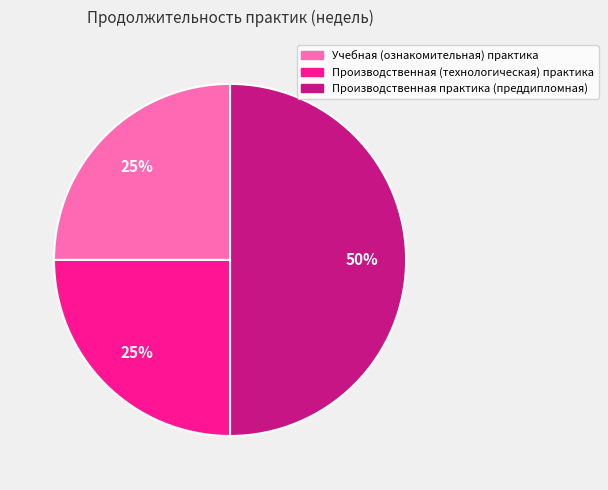

Does Учебная (ознакомительная) практика account for over 50% of the chart?

No